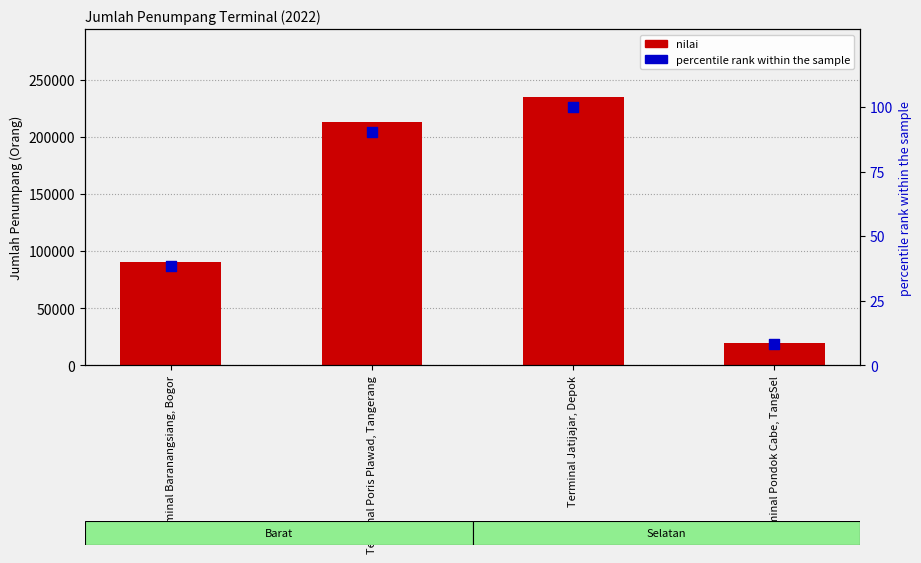

At which category is the sum across all series the highest?

Terminal Jatijajar, Depok